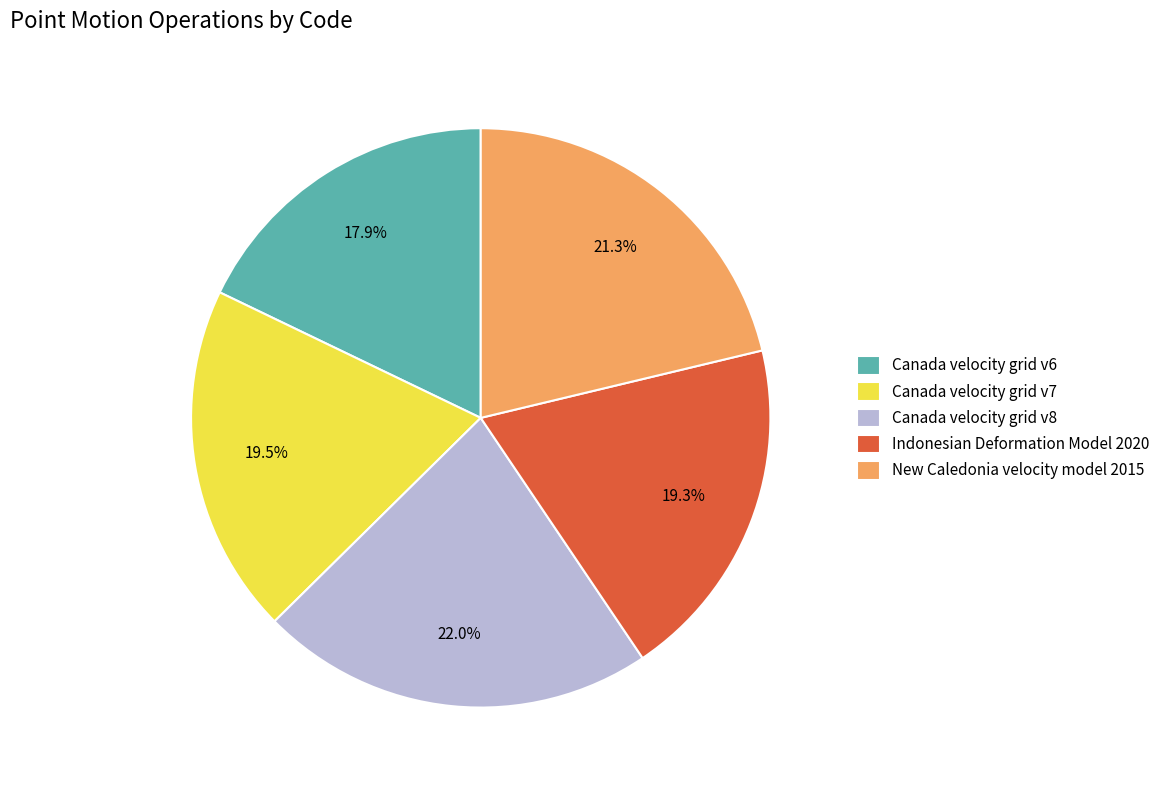

Is the sum of Canada velocity grid v8 and Canada velocity grid v6 greater than half?

No